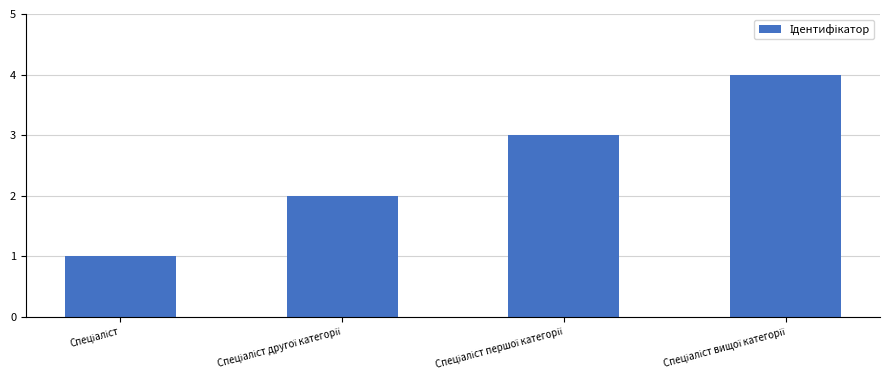

What is the sum of all values?

10